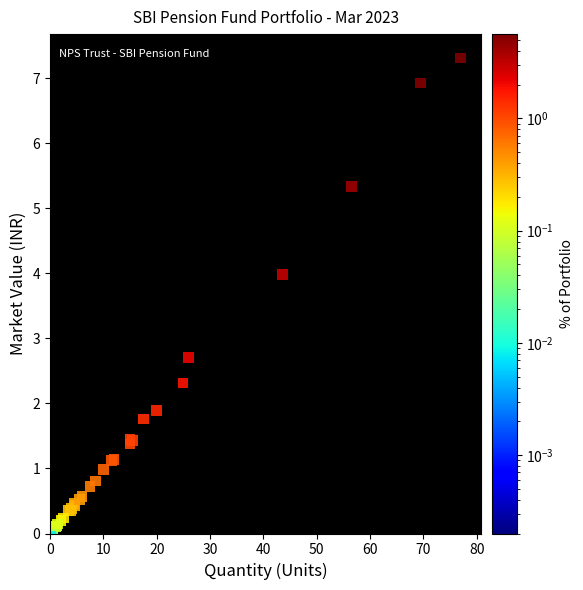

What Y value in the scatter plot is closest to 3?

2.7